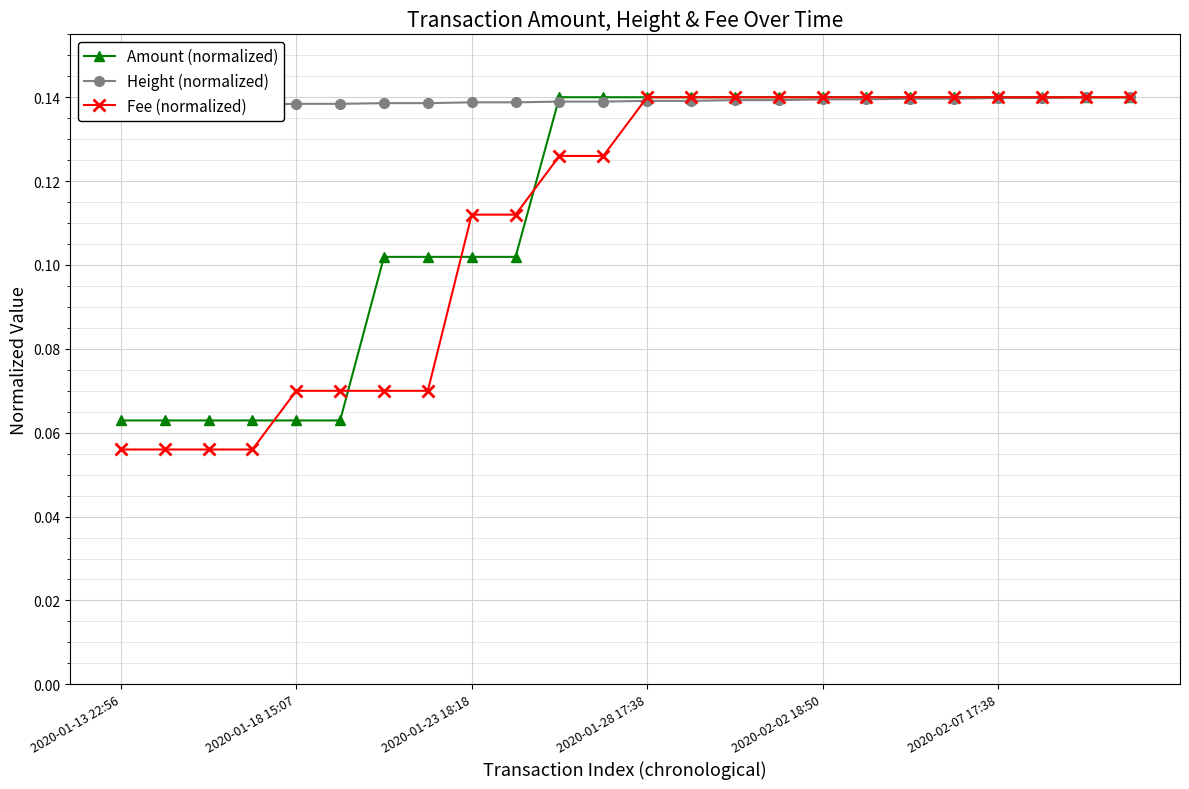

How many Amount (normalized) values are between 0 and 1?

24